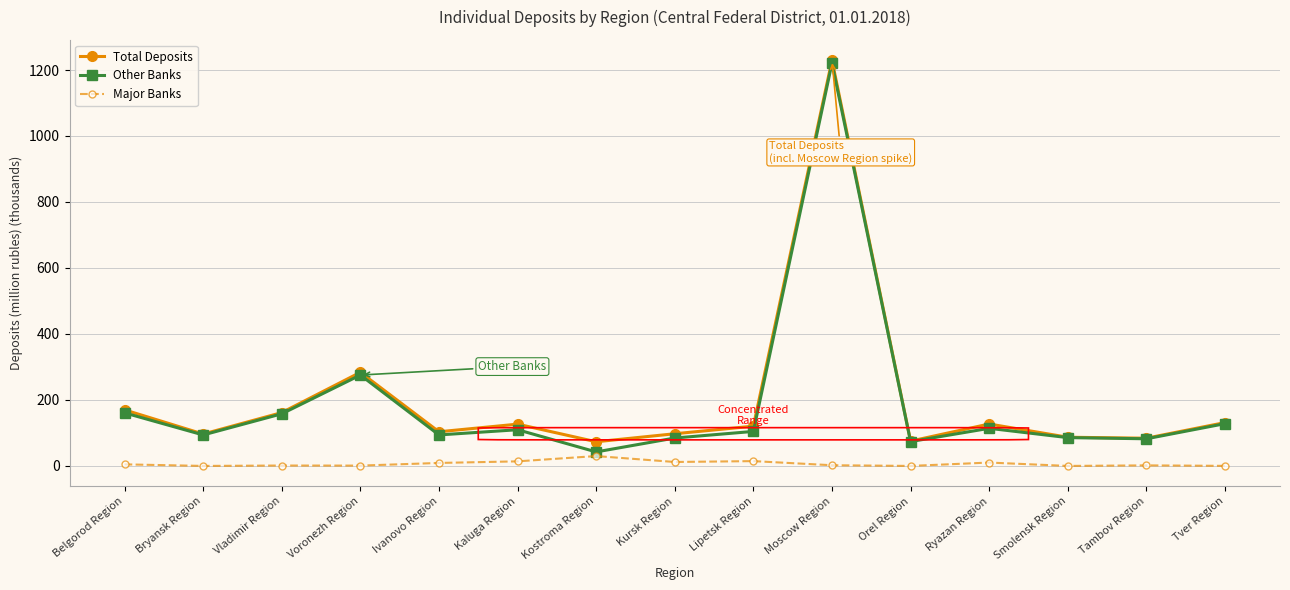

Which series has the largest range (max minus min)?

Other Banks